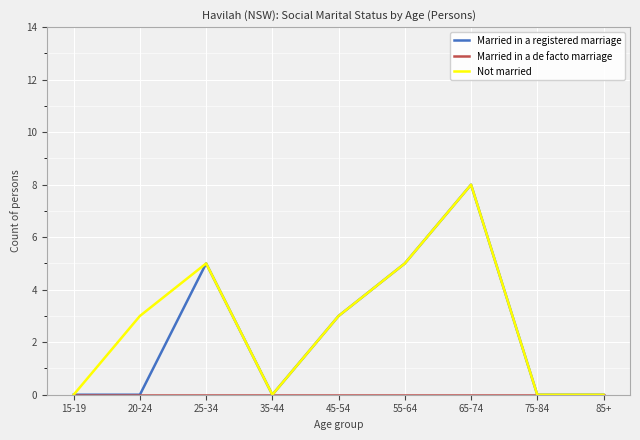

Does the chart have visible grid lines?

Yes